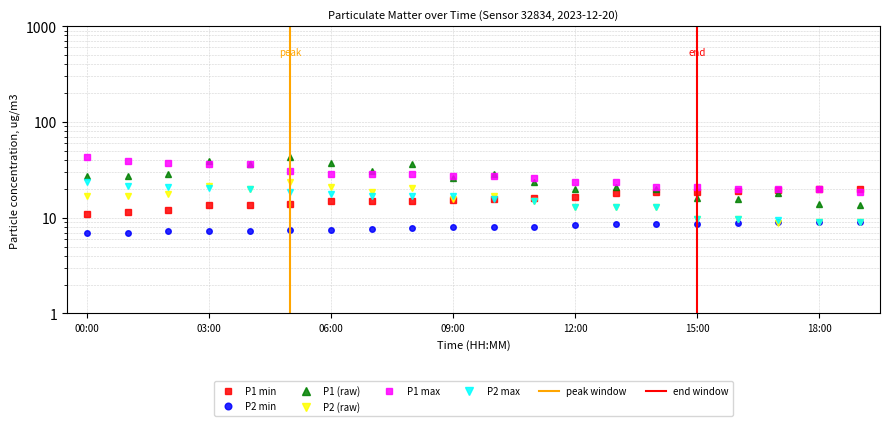

What is the highest value of the P2_hourly_max series?

23.3